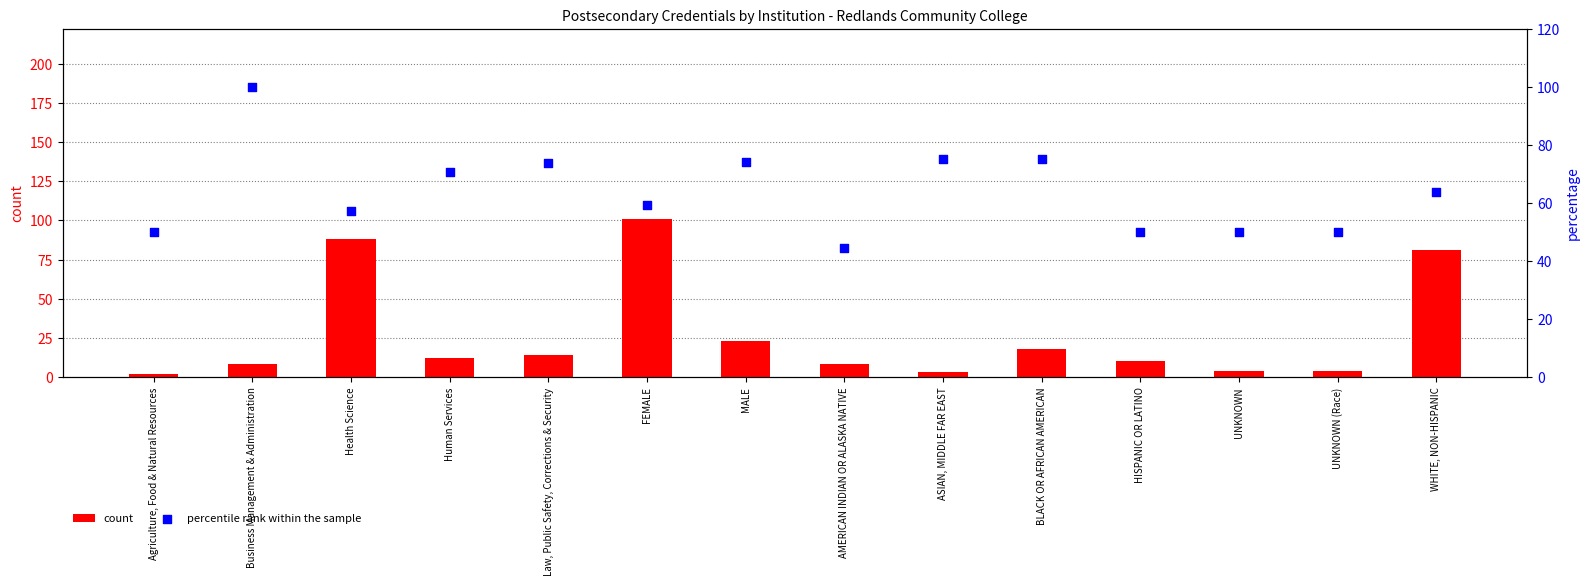

At how many categories does at least one series exceed 49?

13